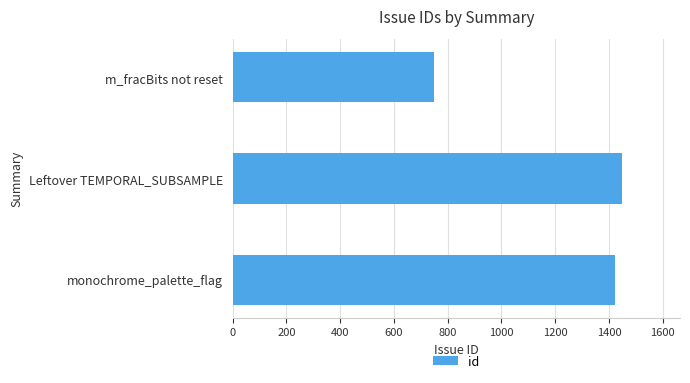

At which label is the value closest to 1097?

monochrome_palette_flag